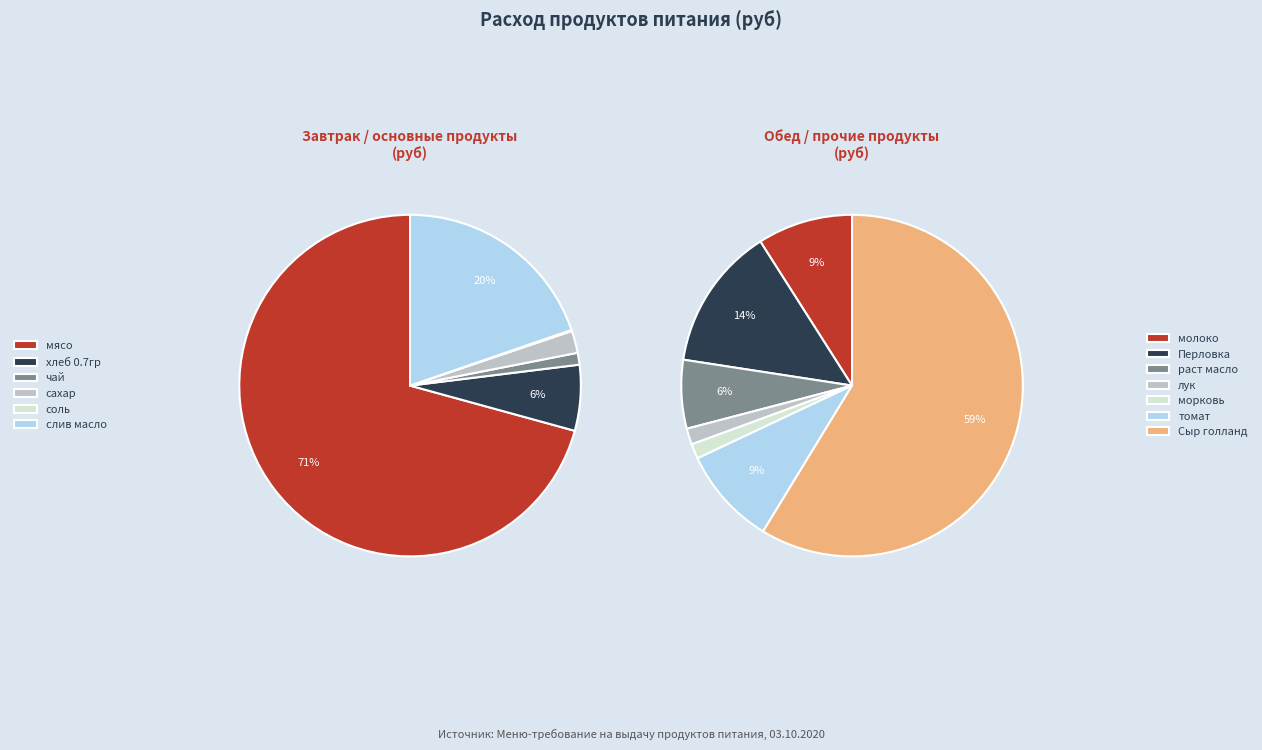

What is the smallest slice in the pie chart?

соль